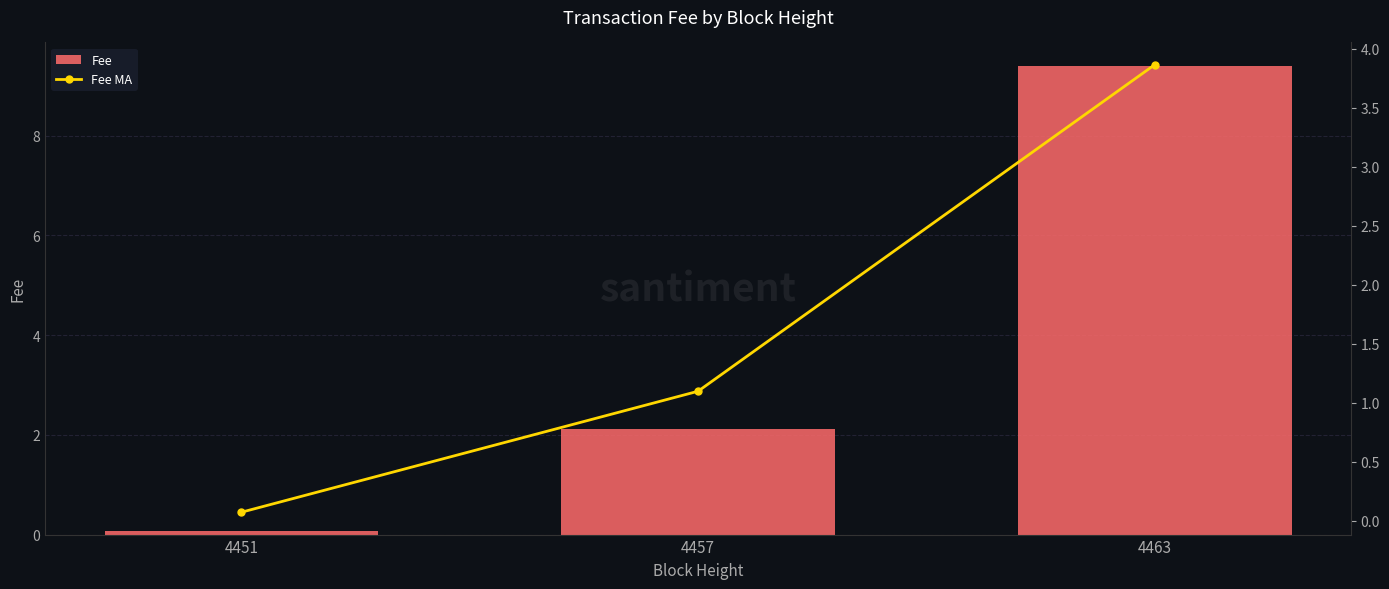

True or false: Fee MA has a value of 1.6 at 4457.

False